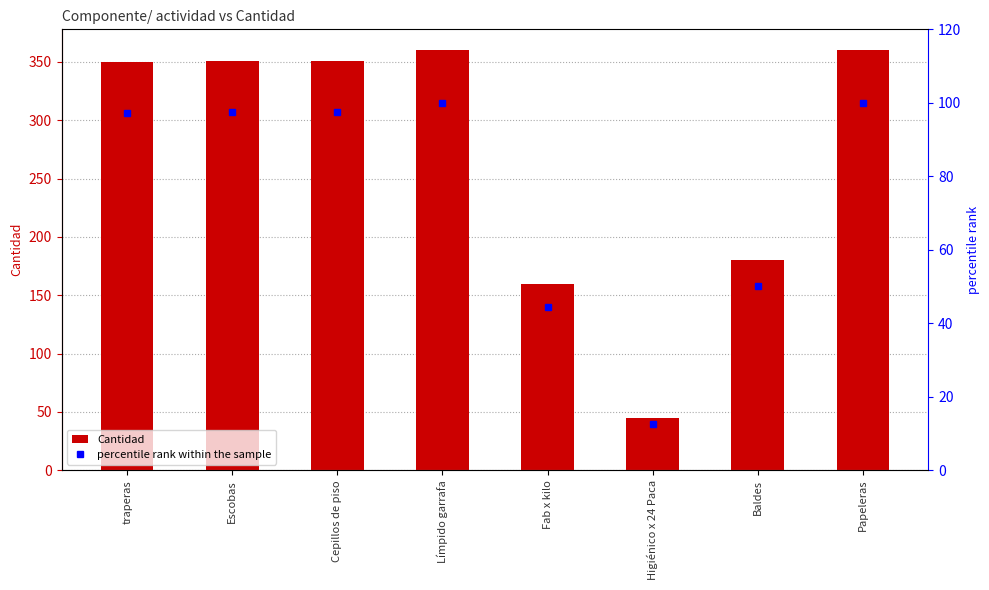

What is the value of the Cantidad bar at the 5th from the left?

160